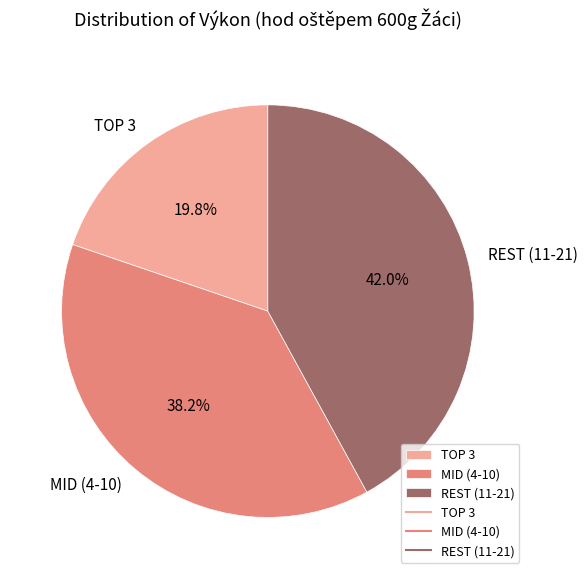

Is there a majority slice in this chart?

No